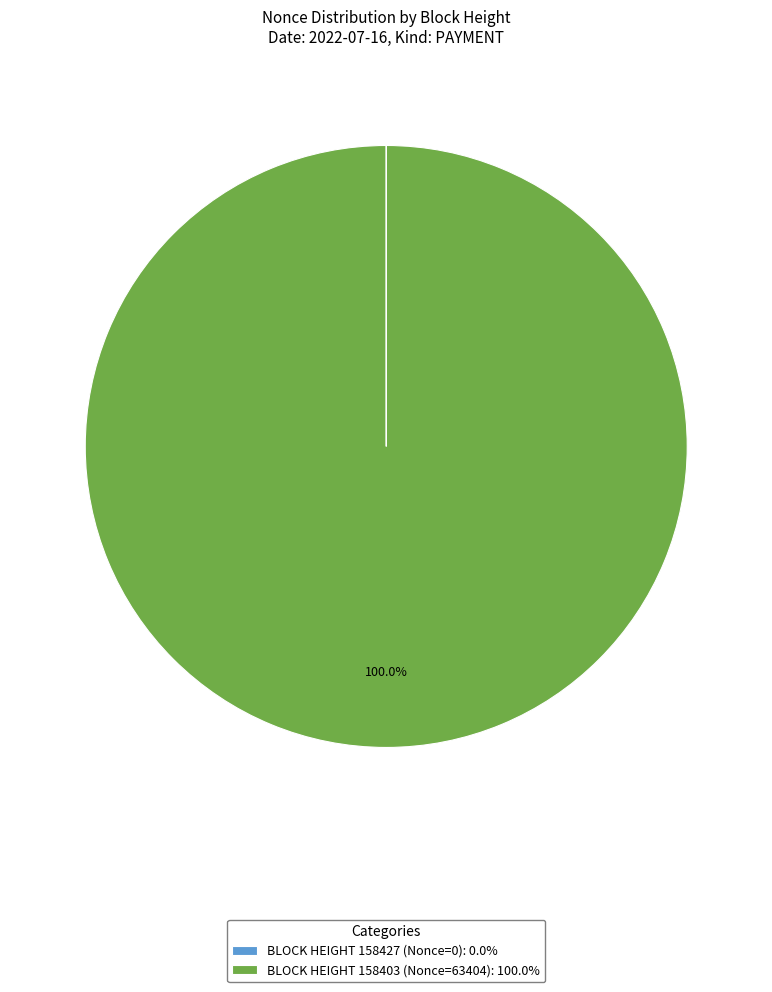

Does any single category account for the majority?

Yes